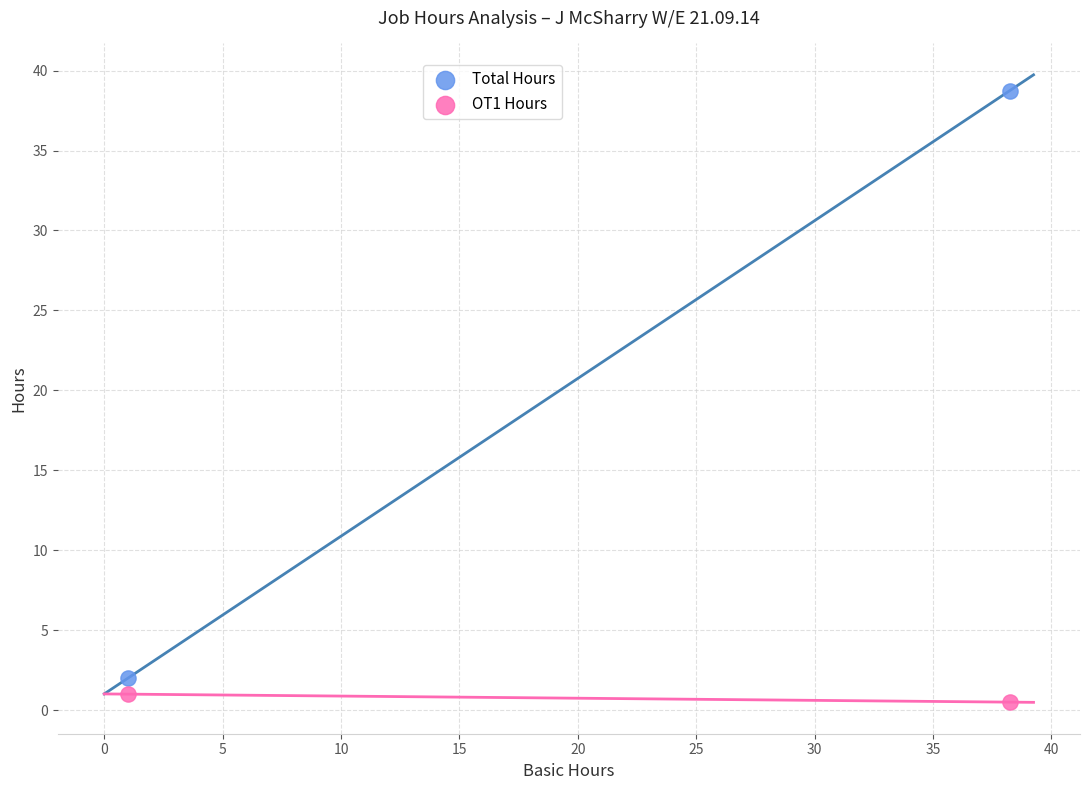

Across all data points, what is the average Y value?

10.6